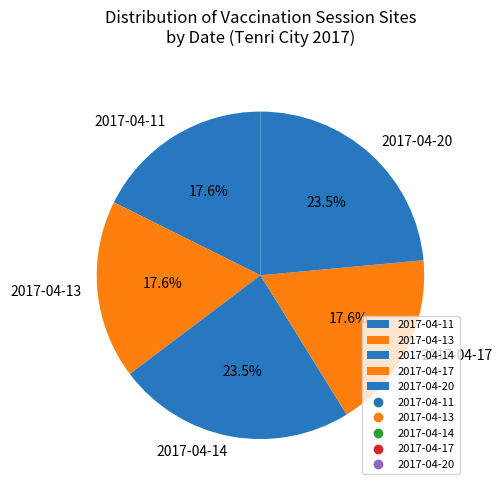

Is there a majority slice in this chart?

No